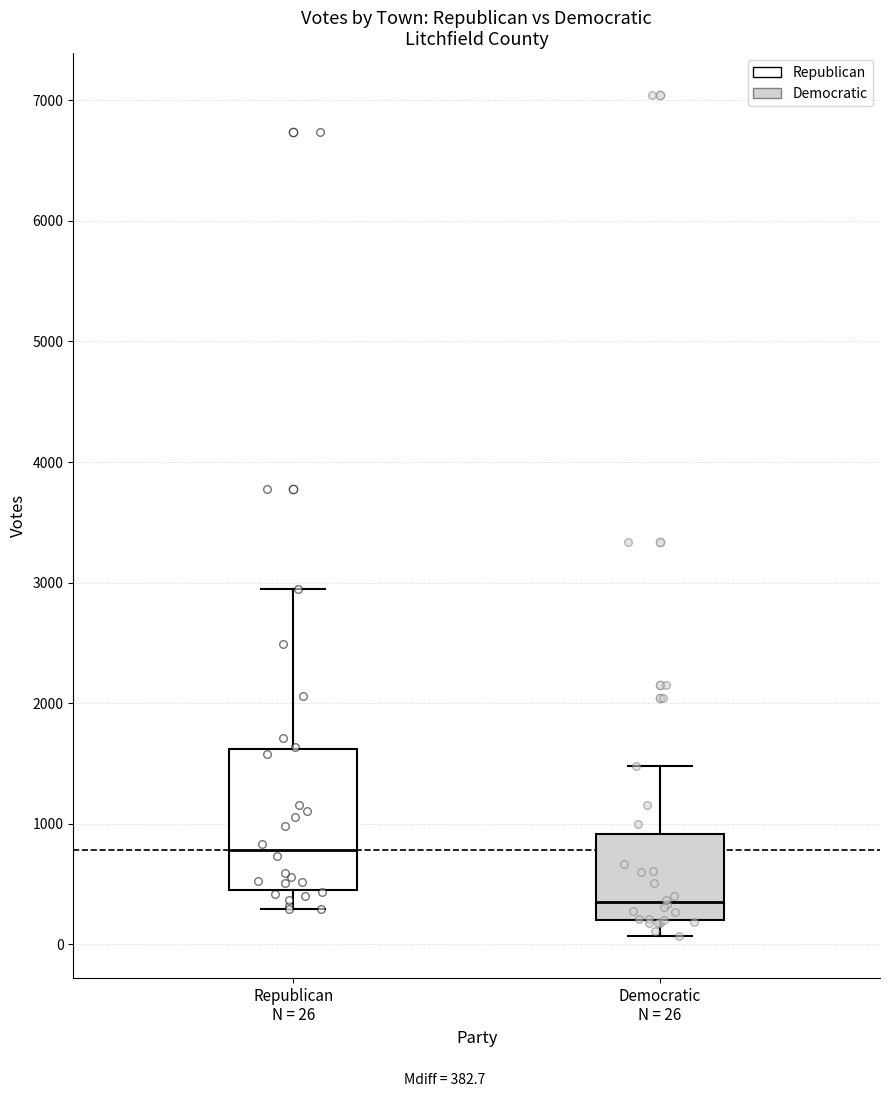

Where does the median line of the box for Democratic N = 26 sit on the y-axis? The values are not printed on the chart, so give them approximately, as read against the axis.

400